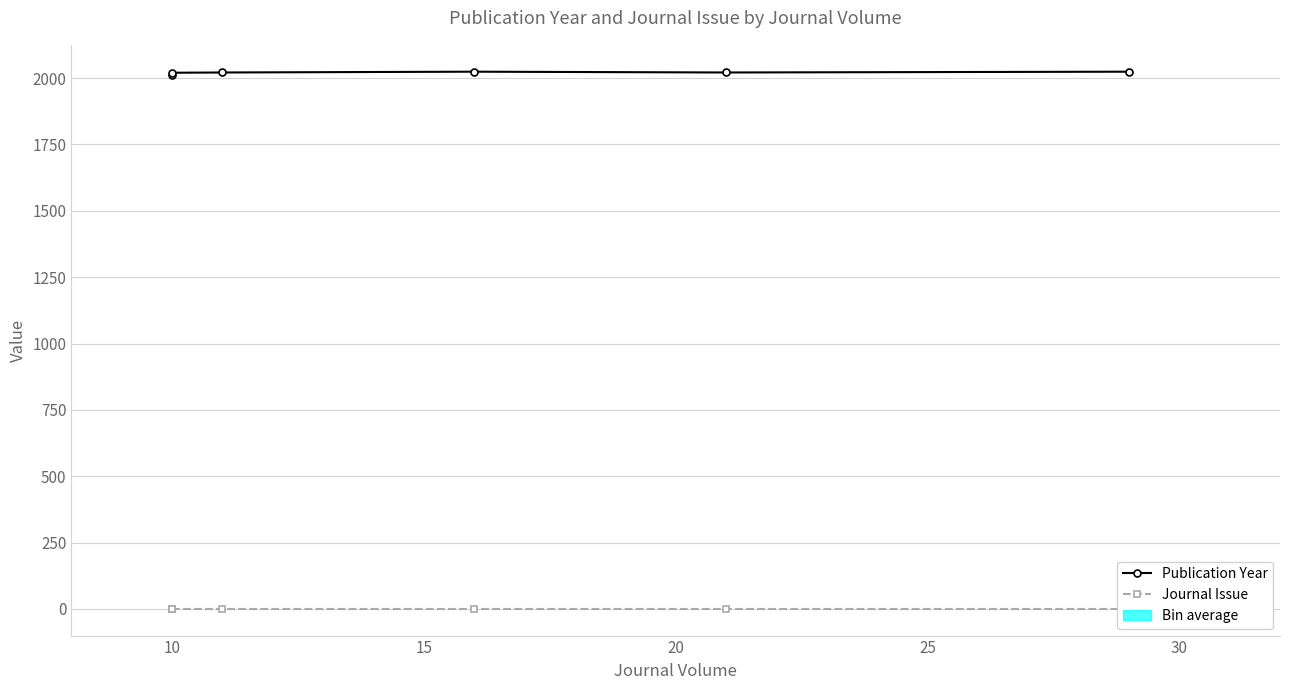

Does the chart display data point markers on the line(s)?

Yes